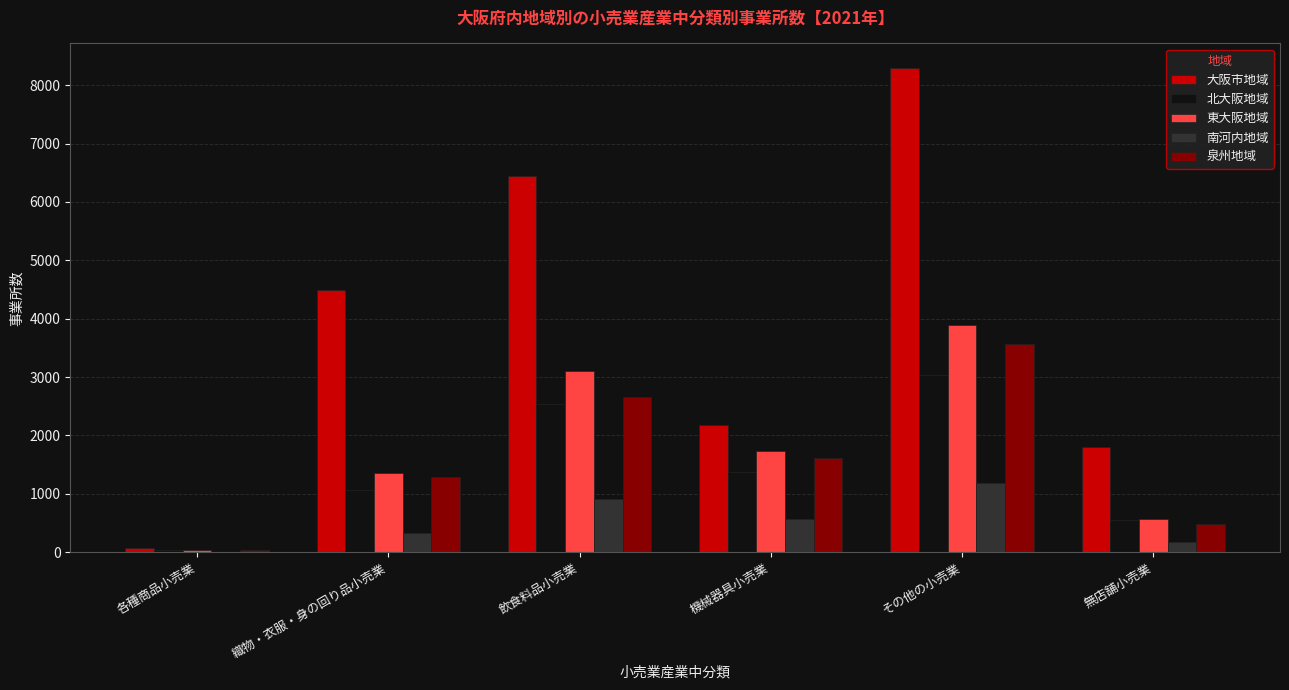

At which label does 泉州地域 reach its peak?

その他の小売業